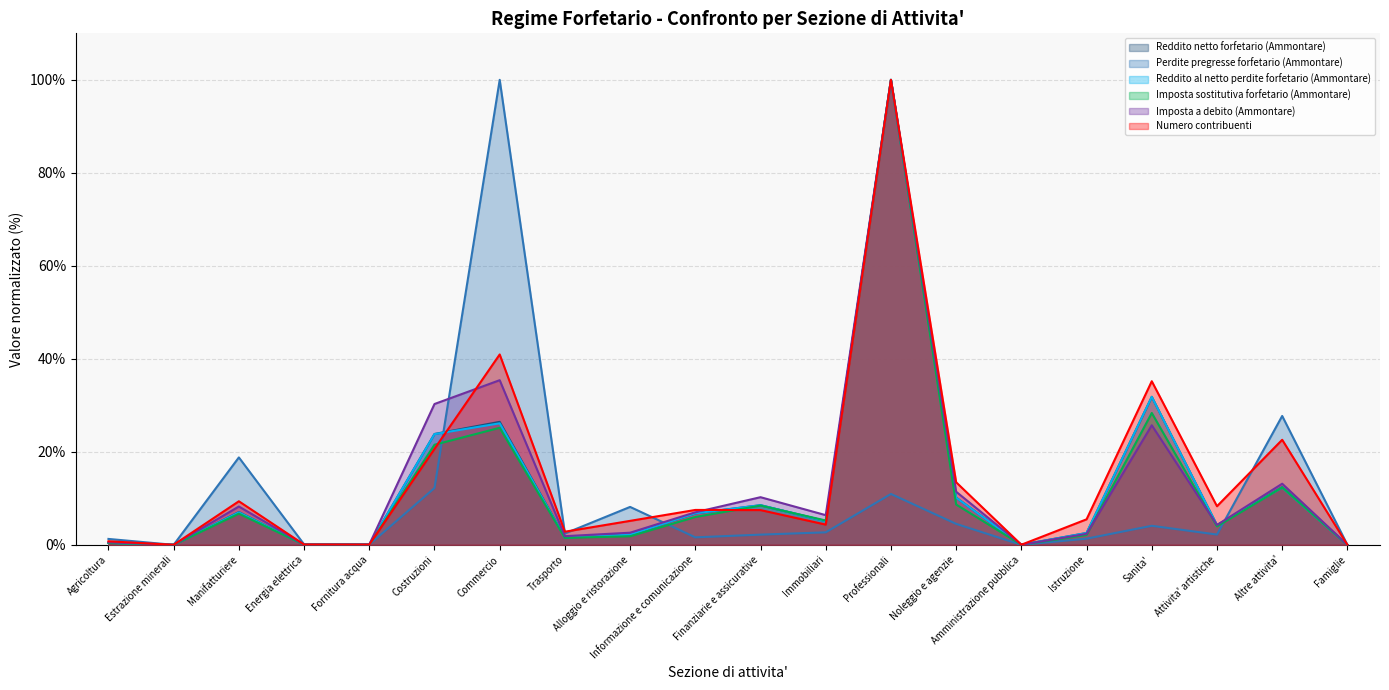

Which has a higher value, Trasporto or Famiglie?

Trasporto